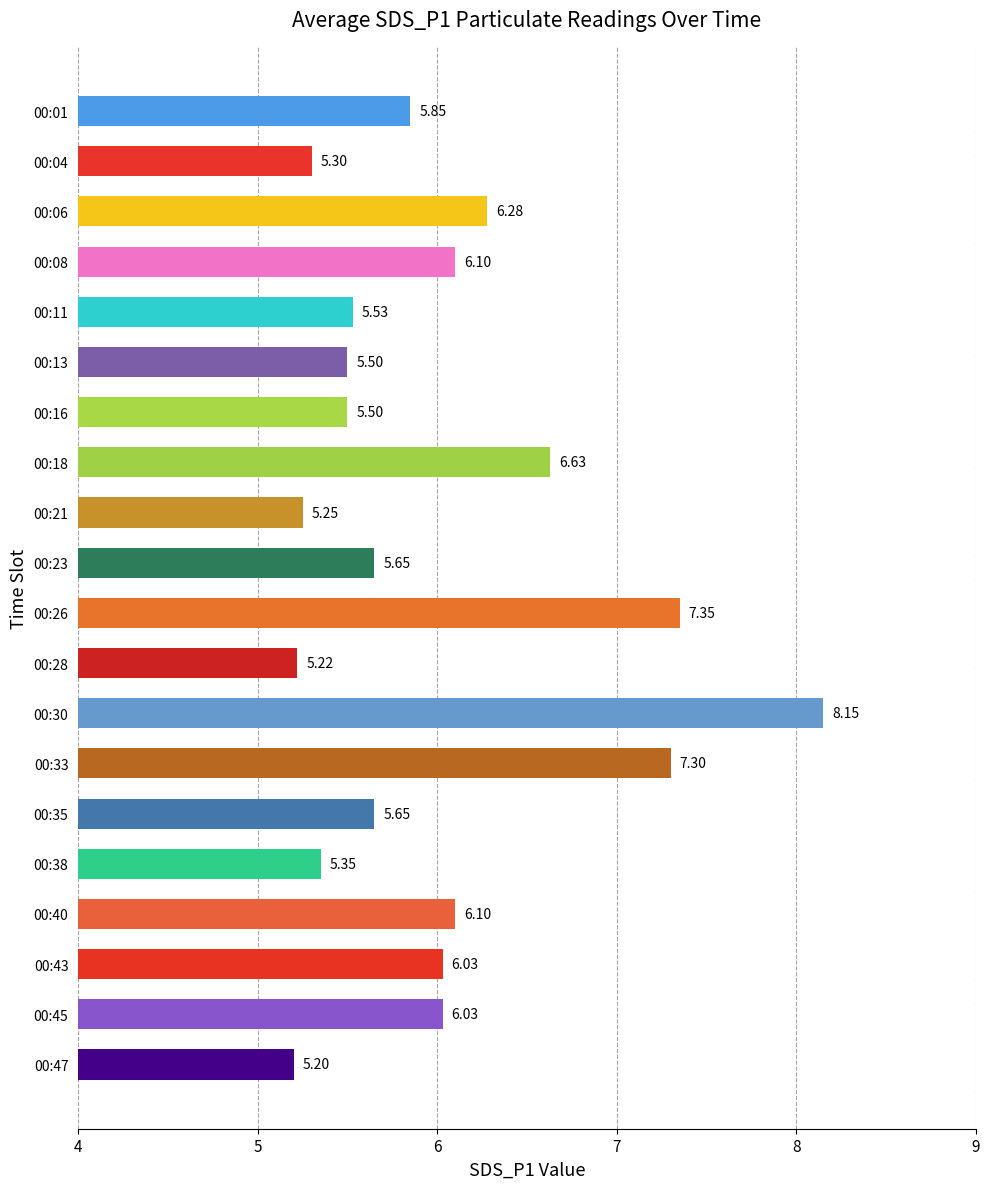

What is the sum of all values?

120.0